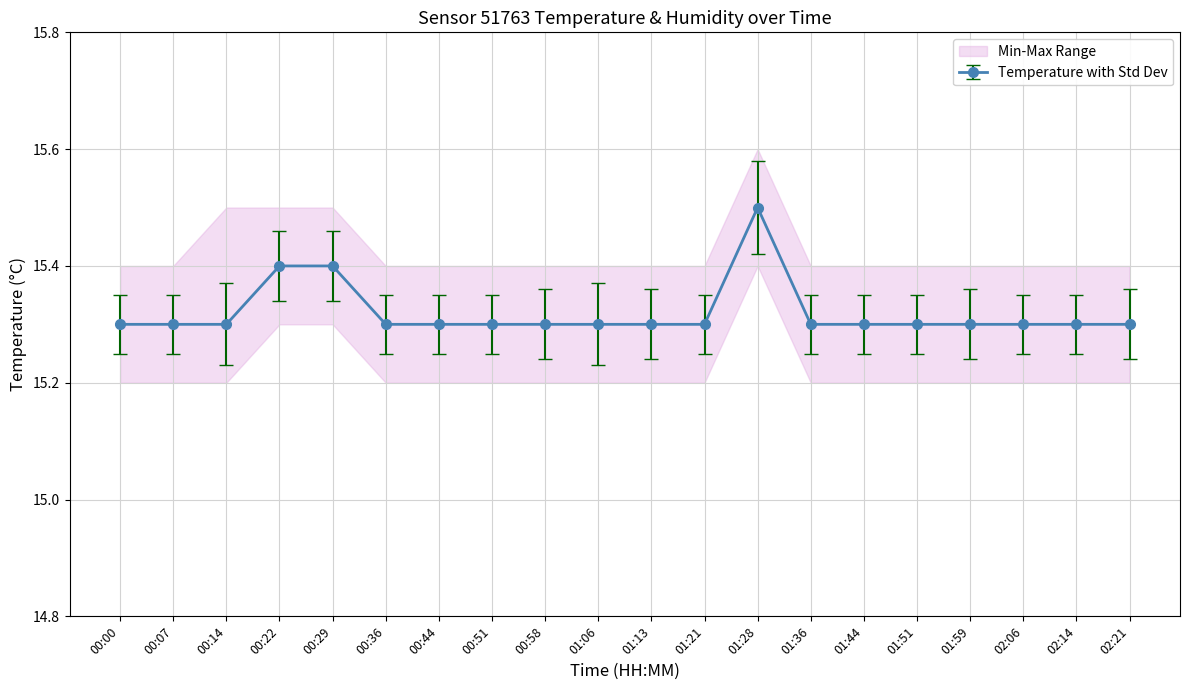

What is the difference between the values at 01:44 and 00:22?

0.1